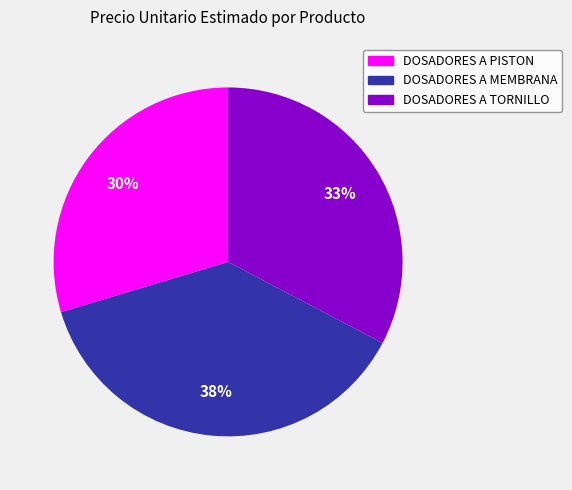

What is the largest slice in the pie chart?

DOSADORES A MEMBRANA